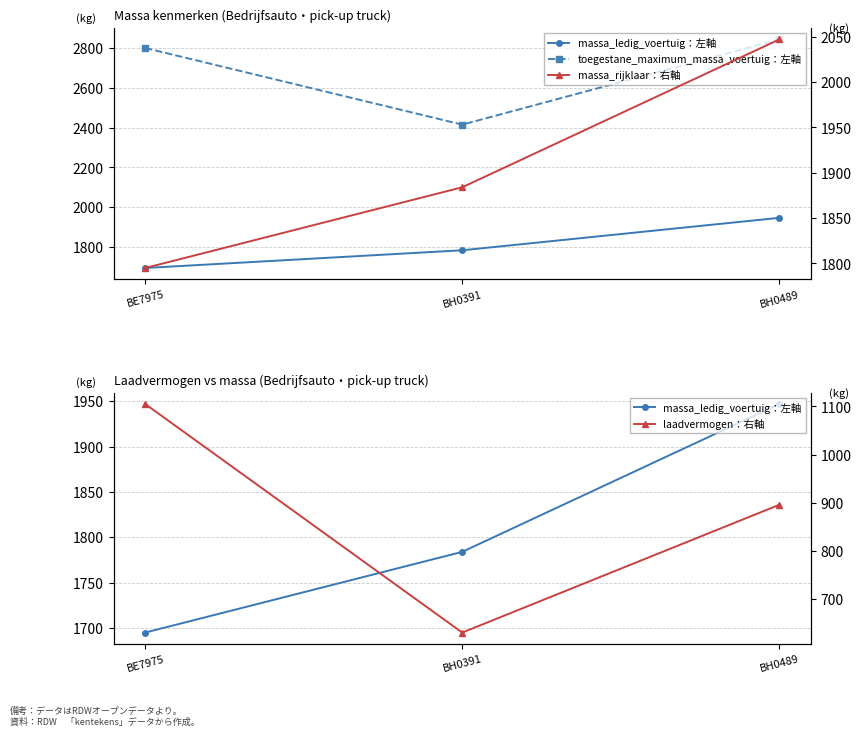

Reading left to right, transcribe all the data shown in this chart.

massa_ledig_voertuig：左軸: 1695	1784	1947
toegestane_maximum_massa_voertuig：左軸: 2800	2415	2843
massa_rijklaar：右軸: 1795	1884	2047
laadvermogen：右軸: 1105	631	896